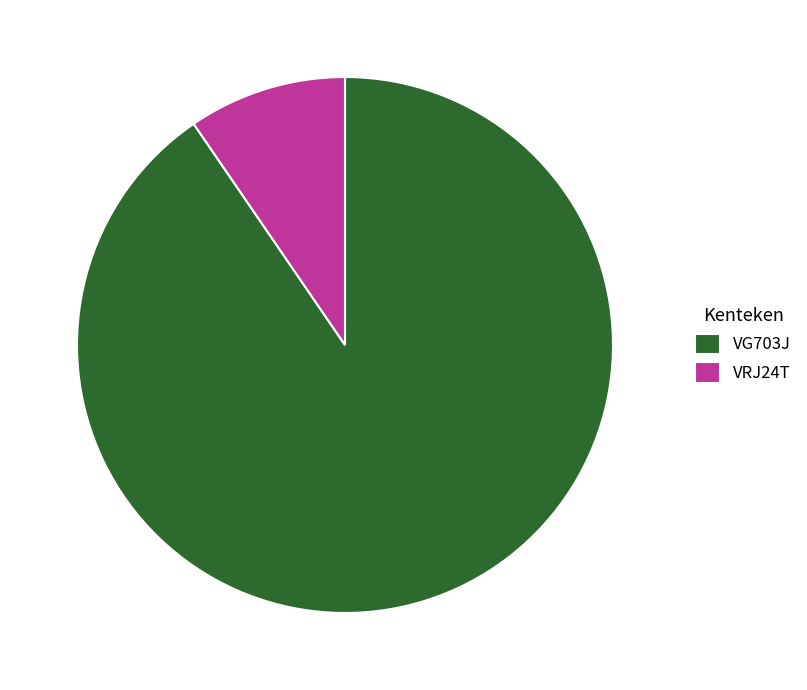

How many segments does this pie chart have?

2